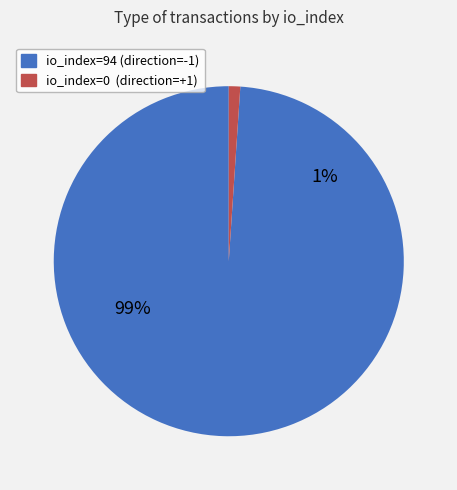

Combined, do io_index=0 (direction=1) and io_index=94 (direction=-1) account for over 50%?

Yes